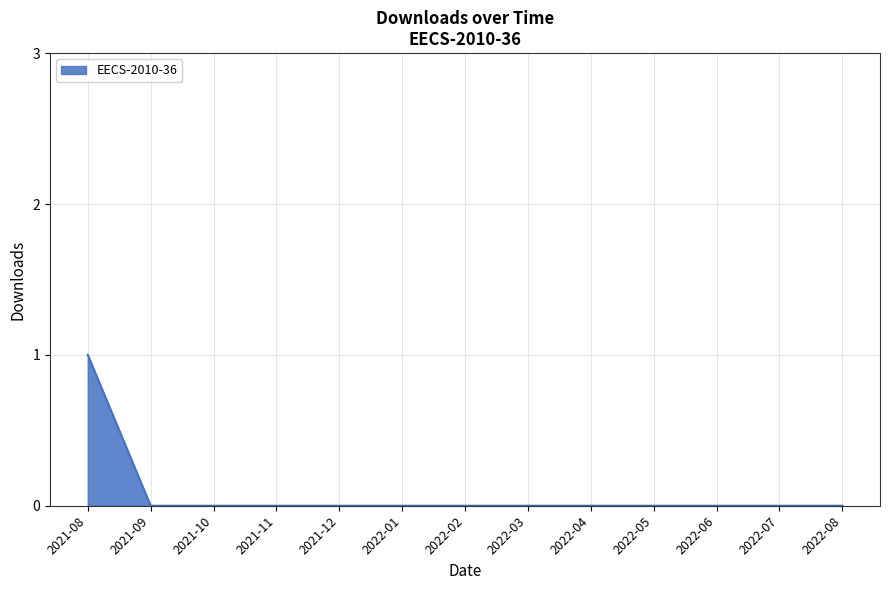

Which label corresponds to the largest value in the chart?

2021-08